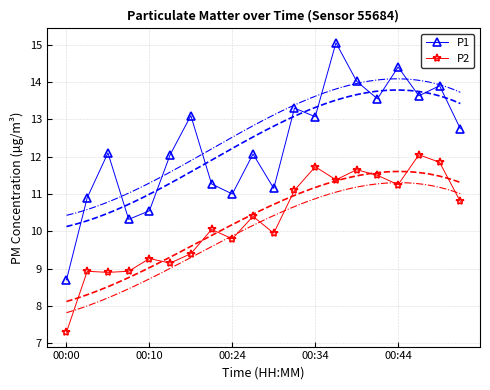

True or false: P1 and P2 intersect in this chart.

False